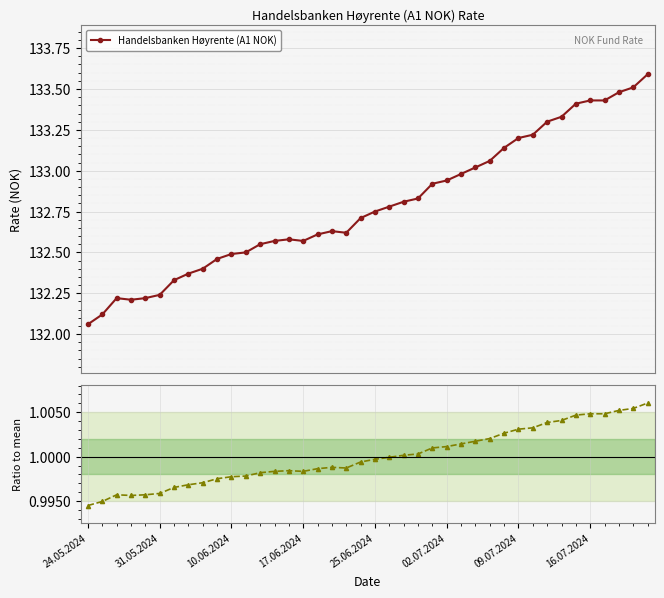

Is it true that Ratio to mean equals 1.0 at 28?

True